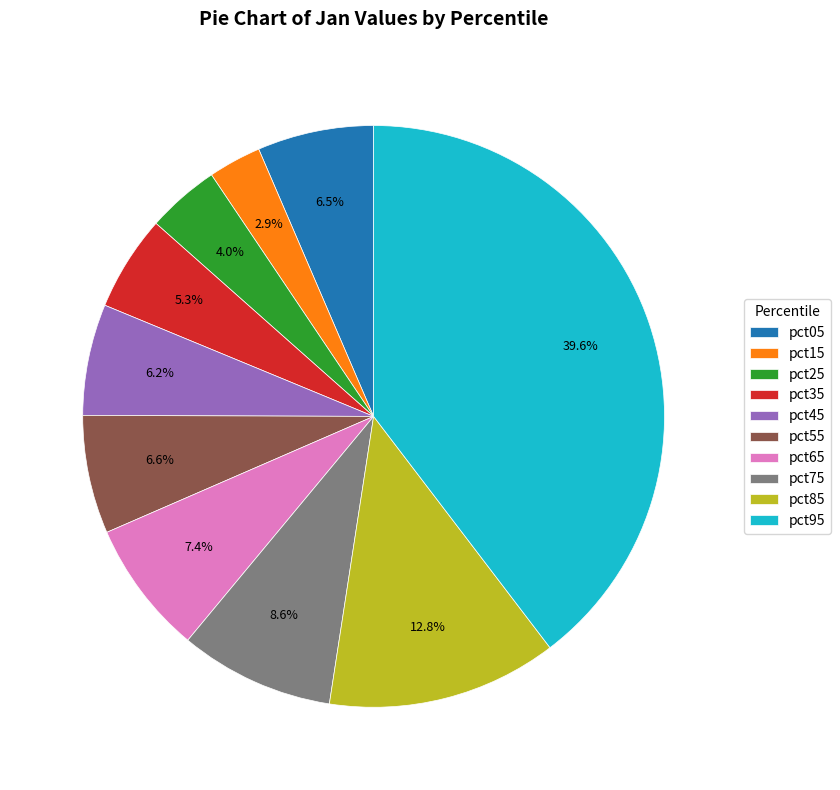

What percentage do pct95 and pct75 together represent?

48.2%